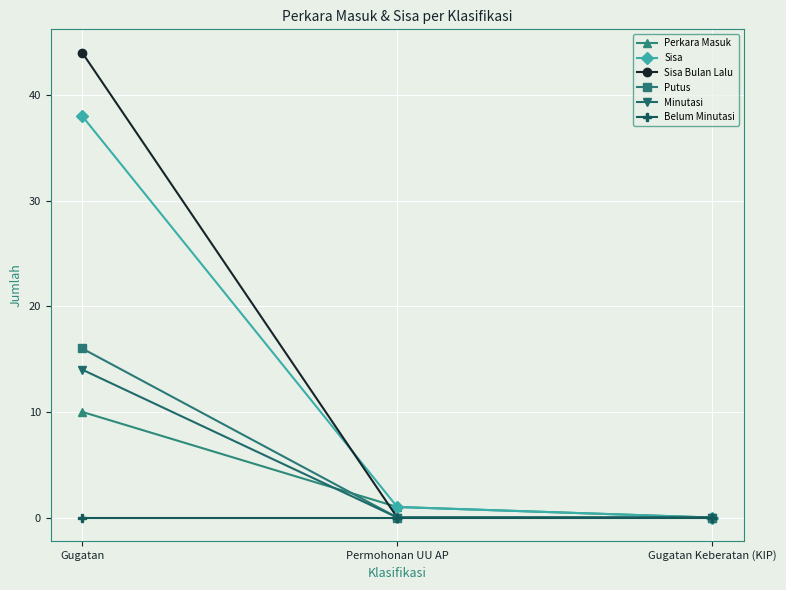

How many distinct data groups are displayed?

6